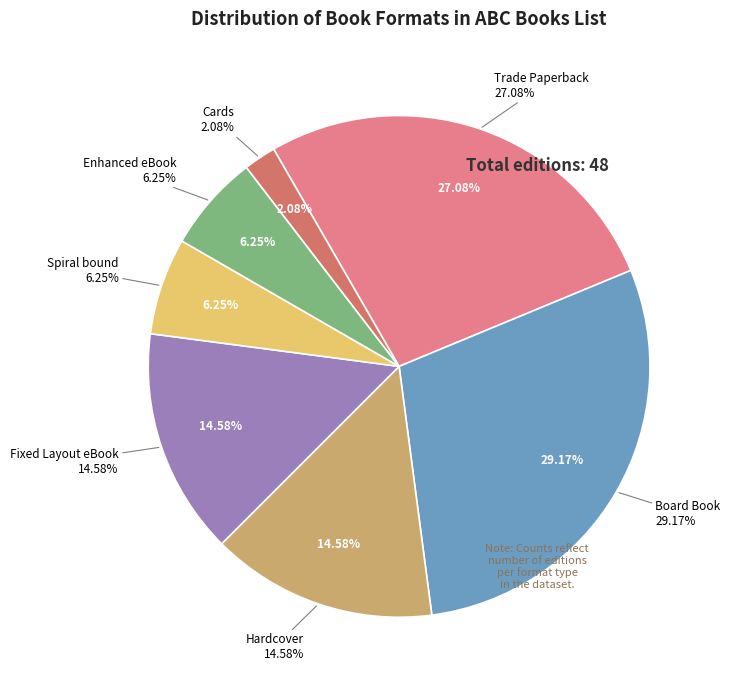

To the nearest percent, what is the combined percentage of Hardcover and Cards?

17%